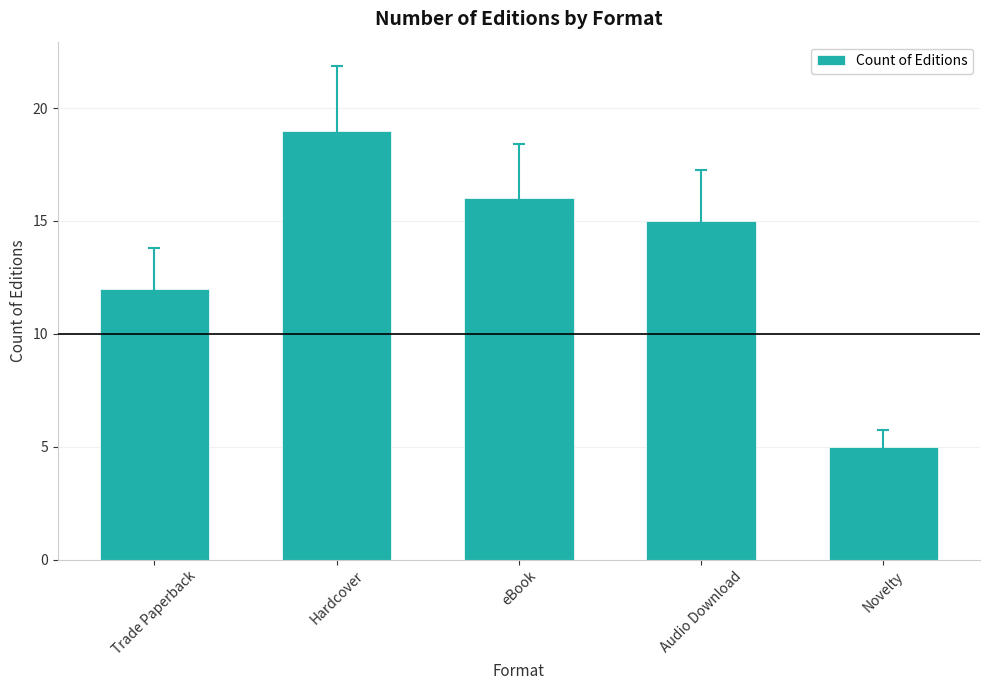

How many bars are there in total?

5